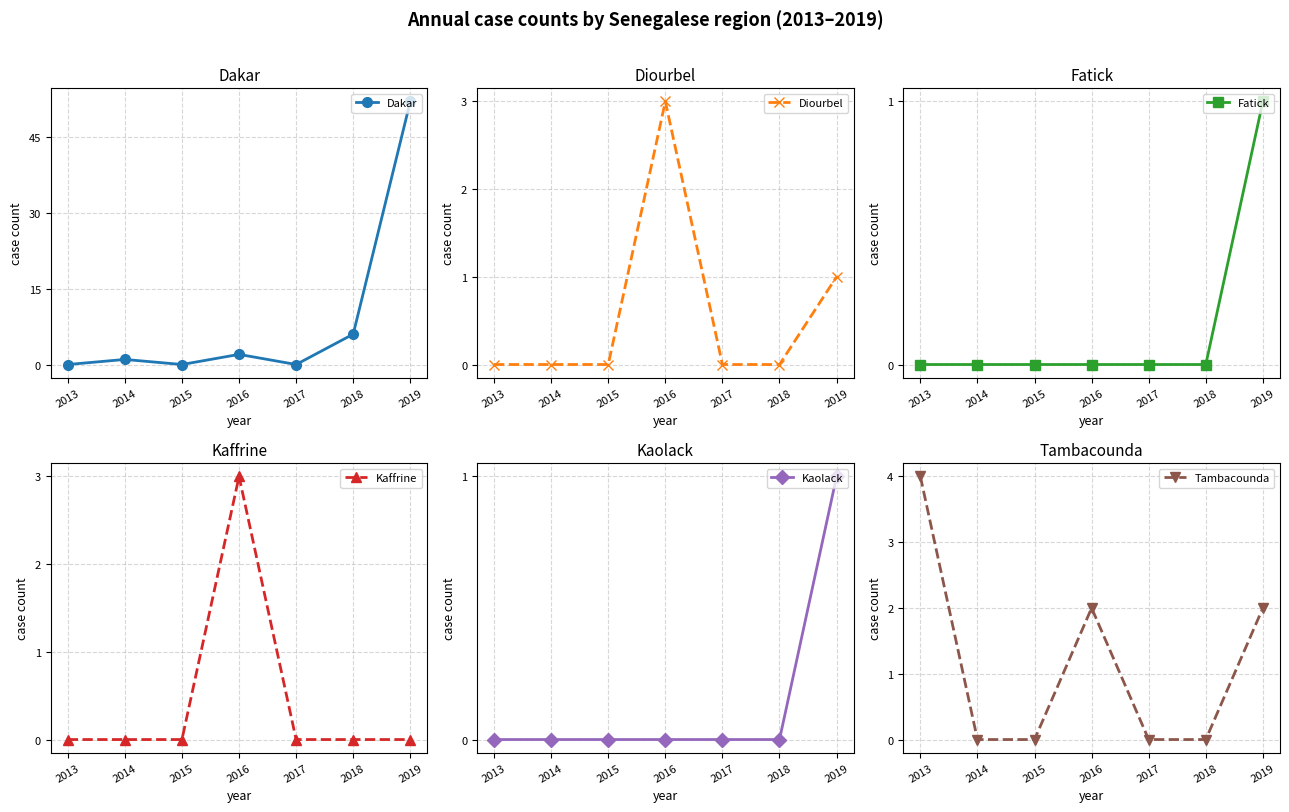

How many lines are shown in the chart?

6